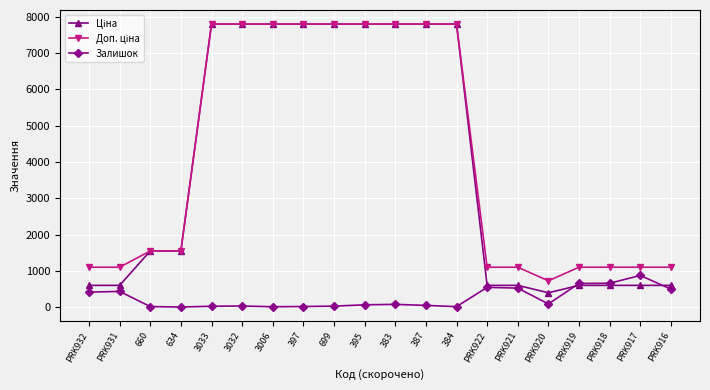

At how many categories does at least one series exceed 3054?

9